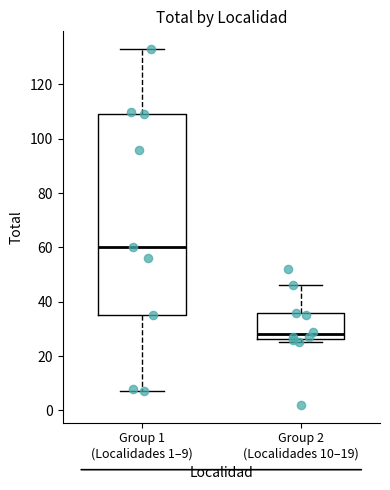

Reading left to right, read every box against the y-axis: the position of its median line, the range the box covers, and the ends of its whiskers. The values are not printed on the chart, so give them approximately, as read against the axis.

Group 1 (Localidades 1–9): median 60, box 36 to 110, whiskers 8 to 134
Group 2 (Localidades 10–19): median 28, box 26 to 36, whiskers 26 (just below the box's lower edge) to 46